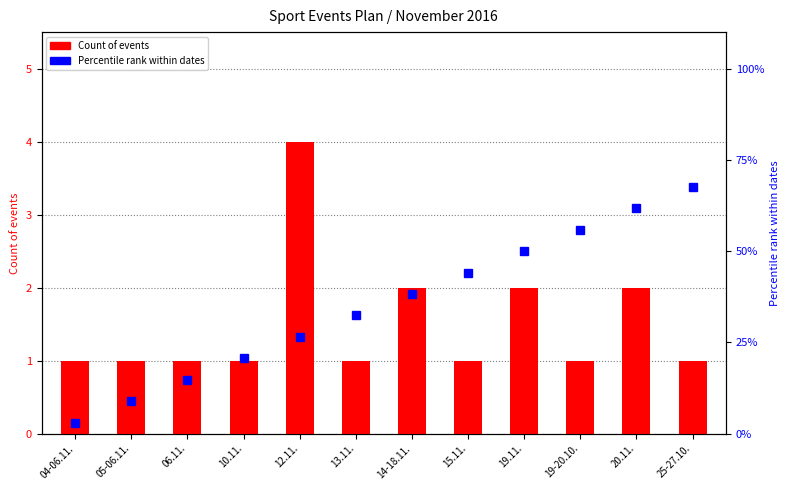

What is the total value across all series at 04-06.11.?

3.9